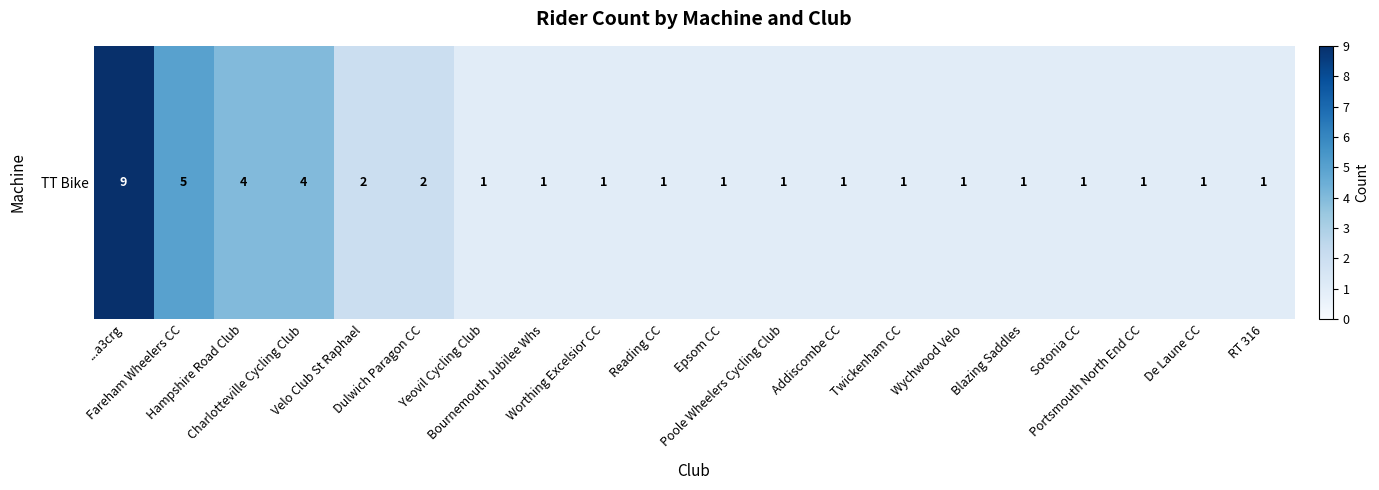

What is the change in value from Hampshire Road Club to Twickenham CC?

-3